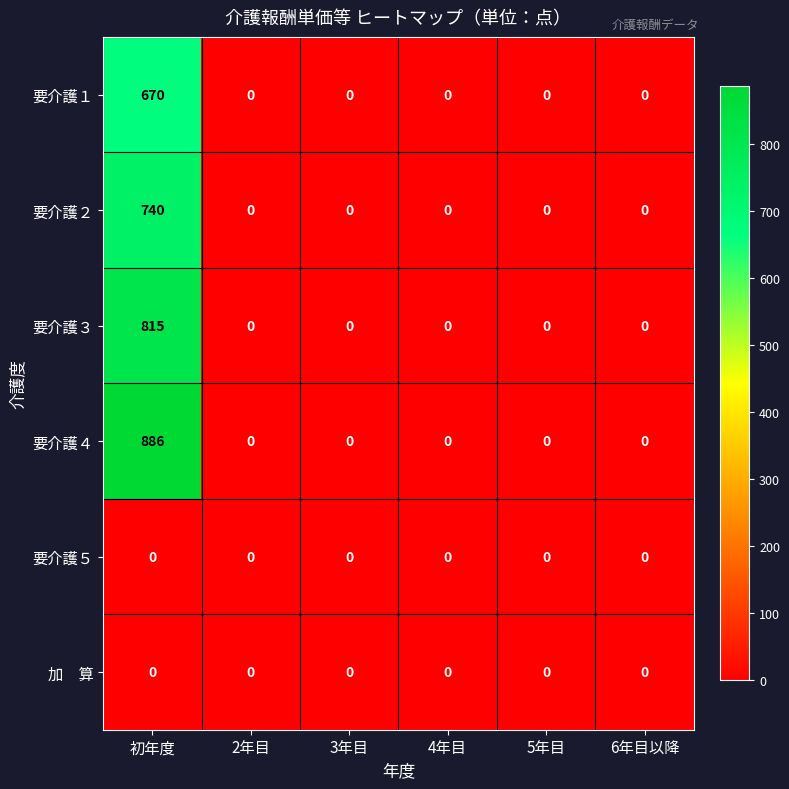

The value of 要介護１ at 3年目 is 0. True or false?

True